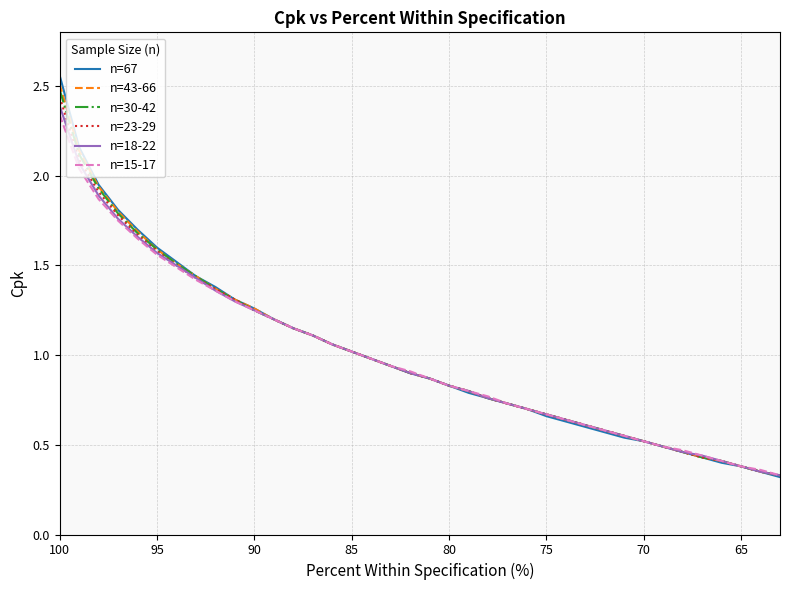

What is the average value of the n=18-22 series?

1.0